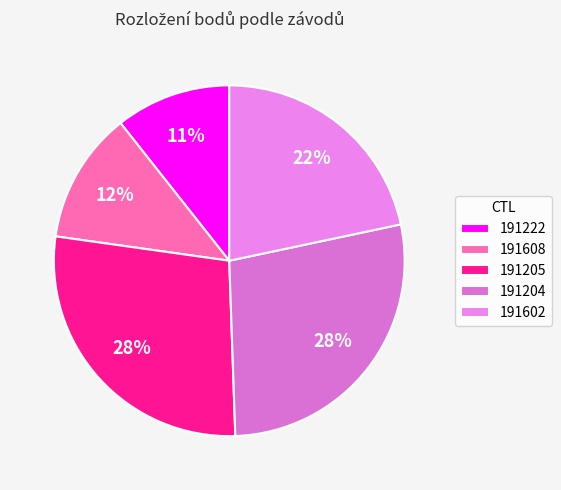

Rank the categories by value from lowest to highest.

191222, 191608, 191602, 191205, 191204